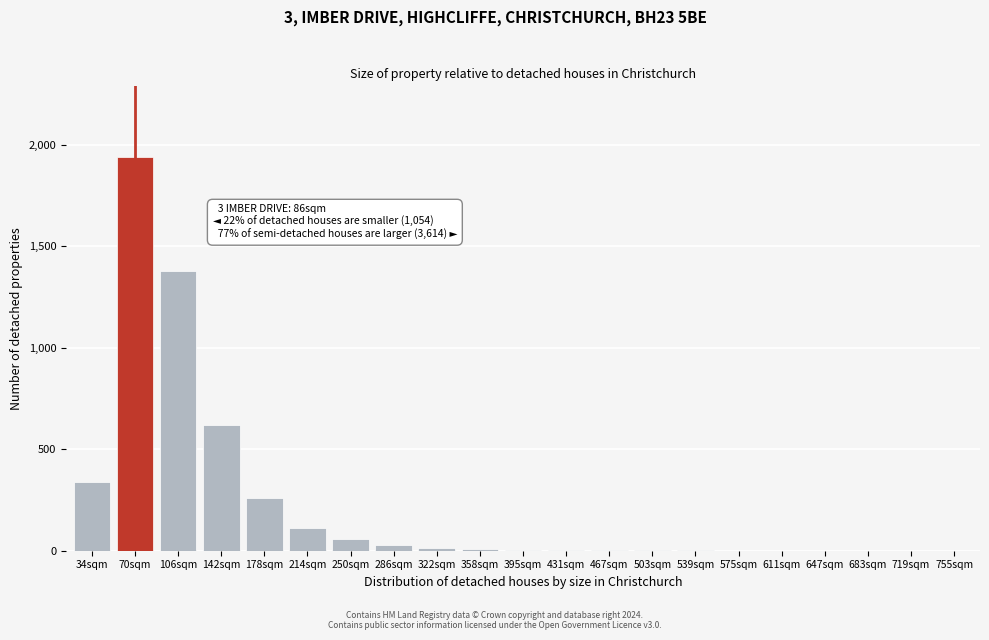

At which label is the value closest to 970?

142sqm